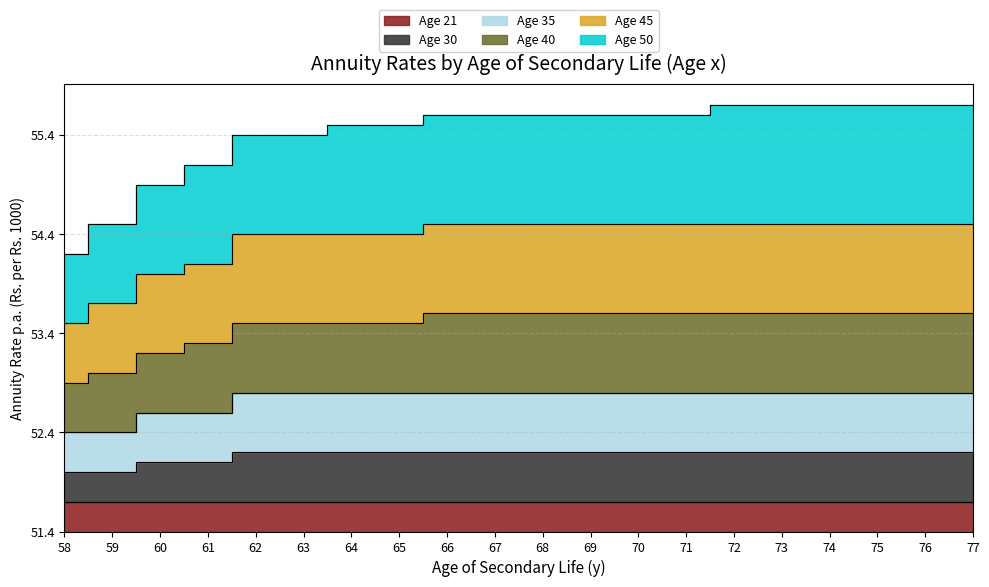

At how many categories does at least one series exceed 2?

20